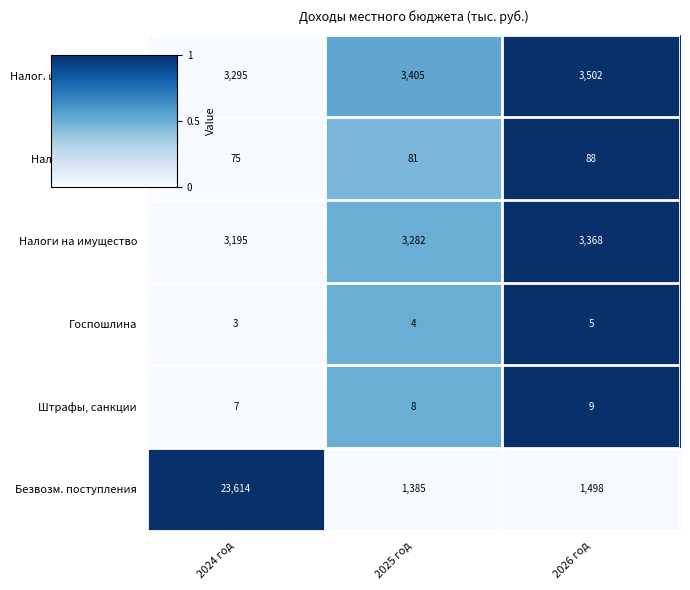

What is the average value of the Налог. и ненал. доходы series?

3401